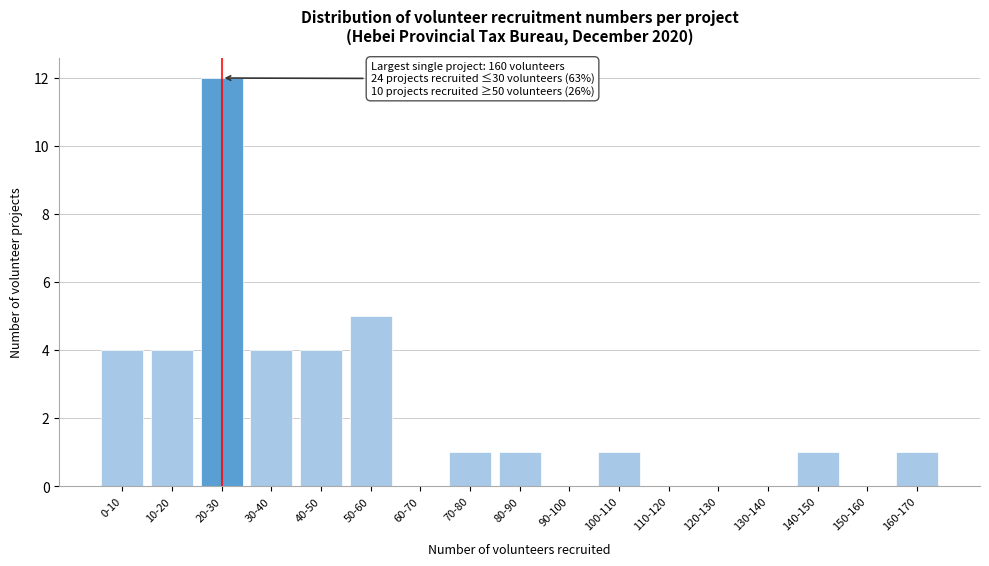

Reading left to right, extract all data points from this chart.

0-10=4	10-20=4	20-30=12	30-40=4	40-50=4	50-60=5	60-70=0	70-80=1	80-90=1	90-100=0	100-110=1	110-120=0	120-130=0	130-140=0	140-150=1	150-160=0	160-170=1